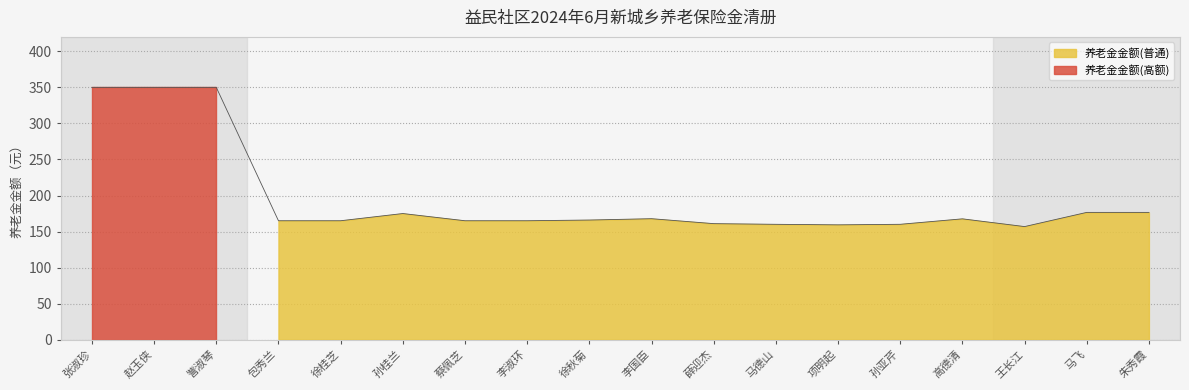

Reading right to left, what are all the values shown in this chart?

176.6	176.6	156.9	167.6	160.1	159.3	160.1	161.0	167.8	166.0	165.0	165.0	175.0	165.0	165.0	350.0	350.0	350.0